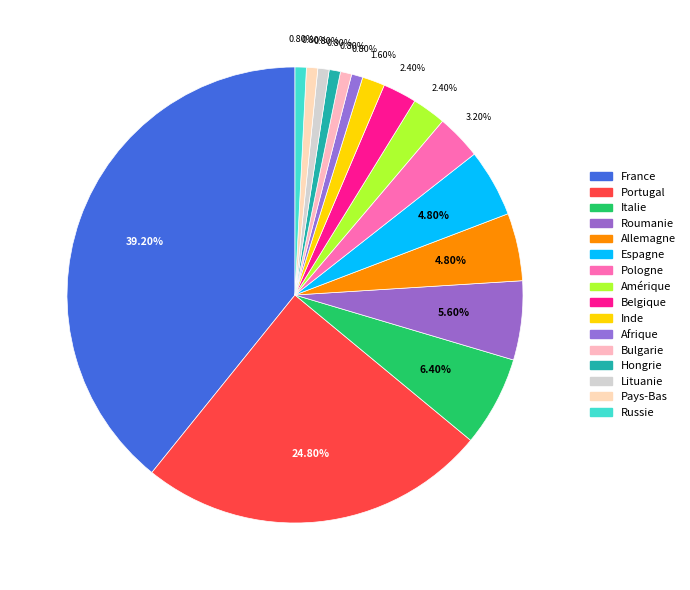

To the nearest percent, what portion does Belgique represent?

2%